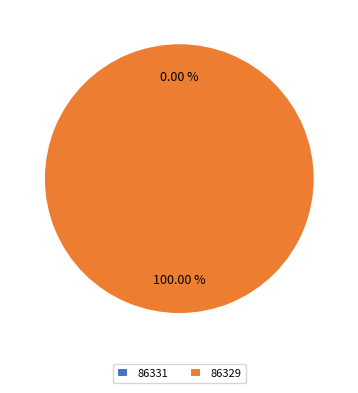

Rank the categories by value from highest to lowest.

86329, 86331